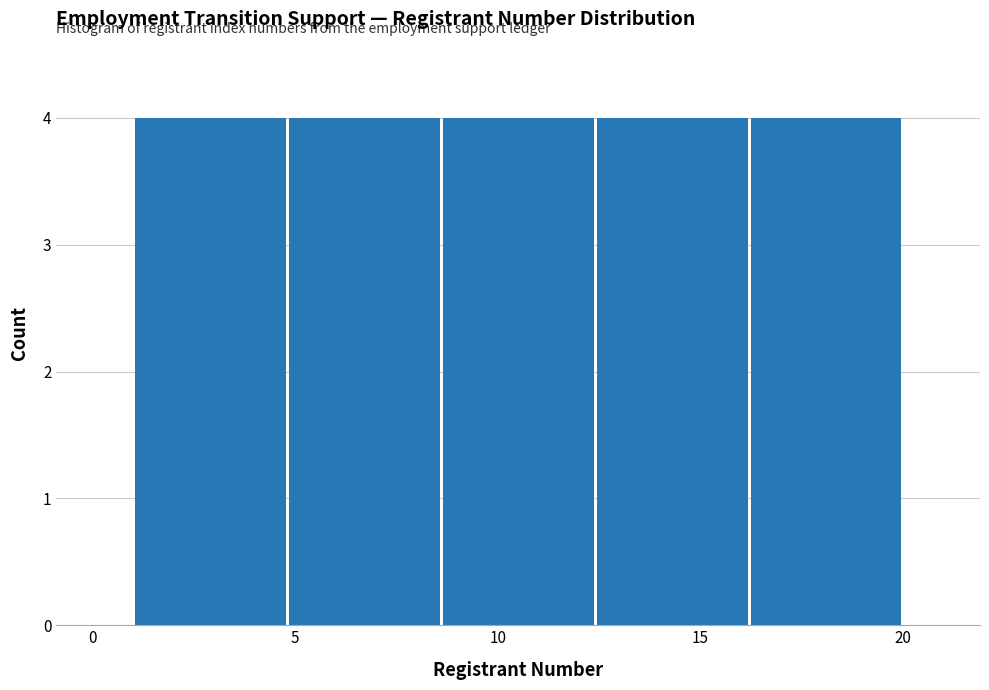

How tall is the bar that spans 12.4 to 16.2 on the x-axis? Neither the bar edges nor the heights are printed on the chart, so give them approximately, as read against the axes.

4